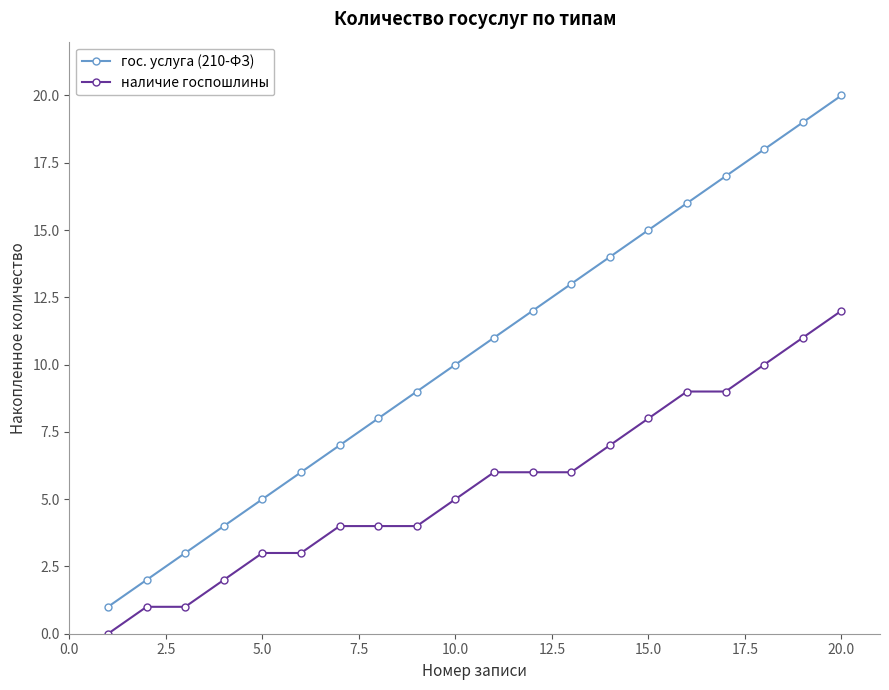

Which series has the largest total across all categories?

гос. услуга (210-ФЗ)